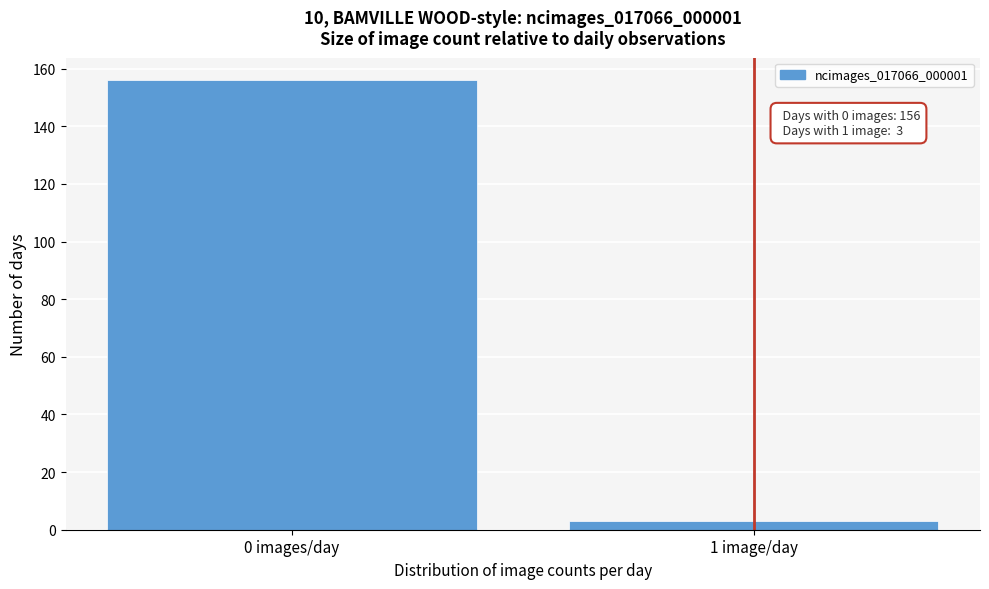

Reading right to left, what are all the values shown in this chart?

3	156